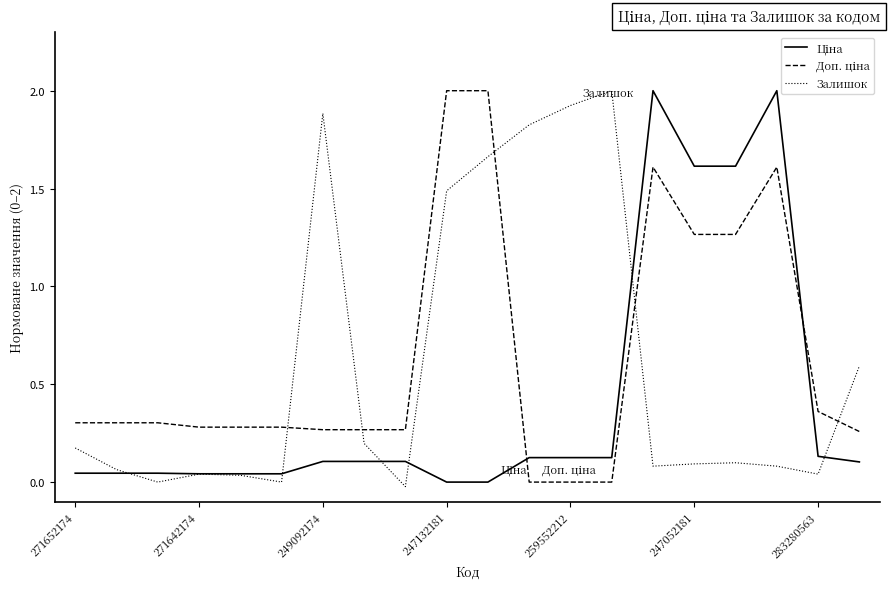

Where is Доп. ціна nearest to the value 1?

247052181